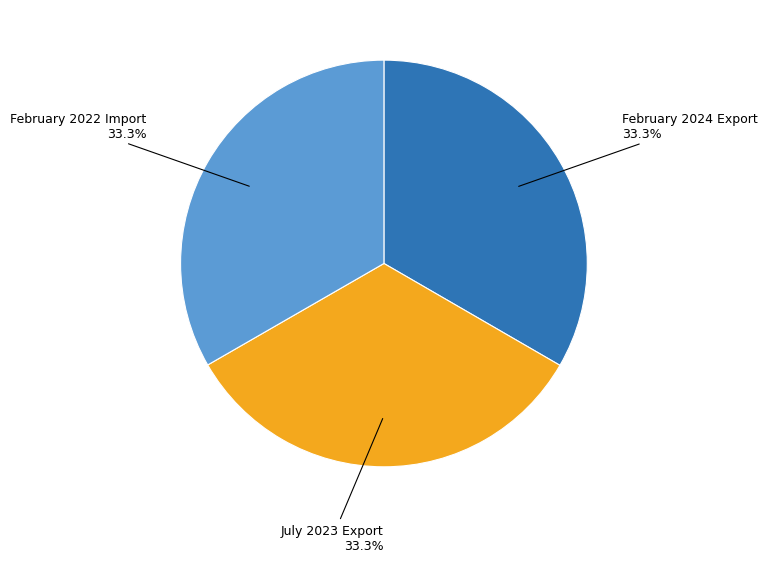

Does any single category account for the majority?

No